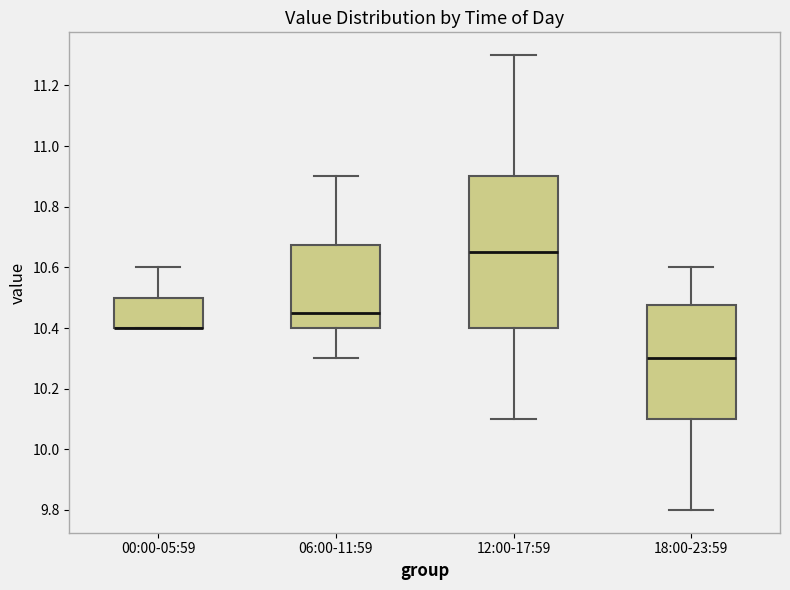

Reading left to right, read every box against the y-axis: the position of its median line, the range the box covers, and the ends of its whiskers. The values are not printed on the chart, so give them approximately, as read against the axis.

00:00-05:59: median 10.40 (drawn on the box's lower edge), box 10.40 to 10.50, whiskers 10.40 to 10.60
06:00-11:59: median 10.46, box 10.40 to 10.68, whiskers 10.30 to 10.90
12:00-17:59: median 10.66, box 10.40 to 10.90, whiskers 10.10 to 11.30
18:00-23:59: median 10.30, box 10.10 to 10.48, whiskers 9.80 to 10.60